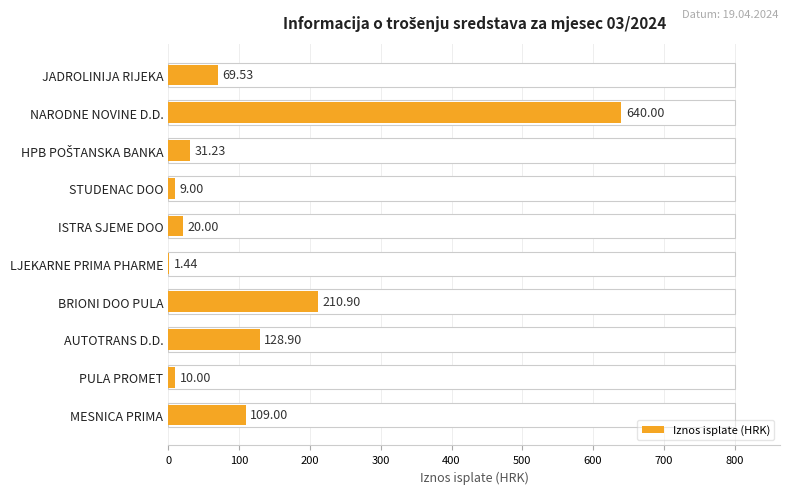

What is the maximum value shown in the chart?

640.0